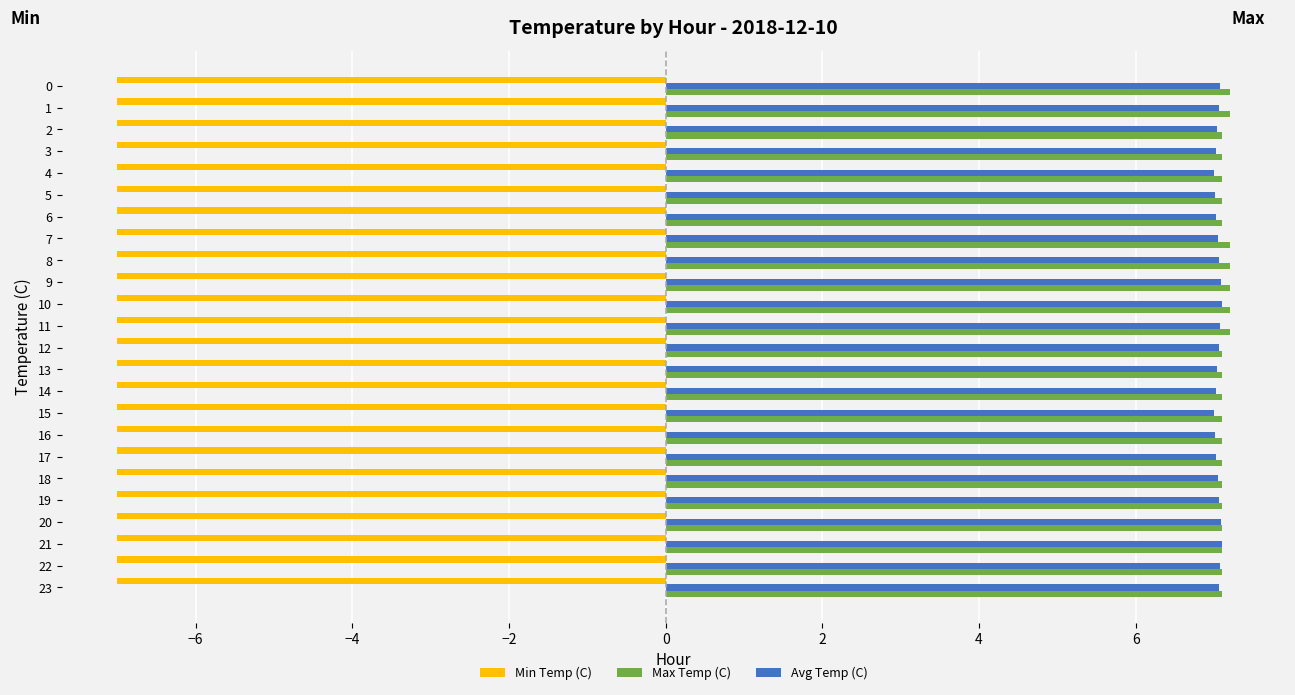

The Avg Temp (C) series shows 7.0 at 17. True or false?

True